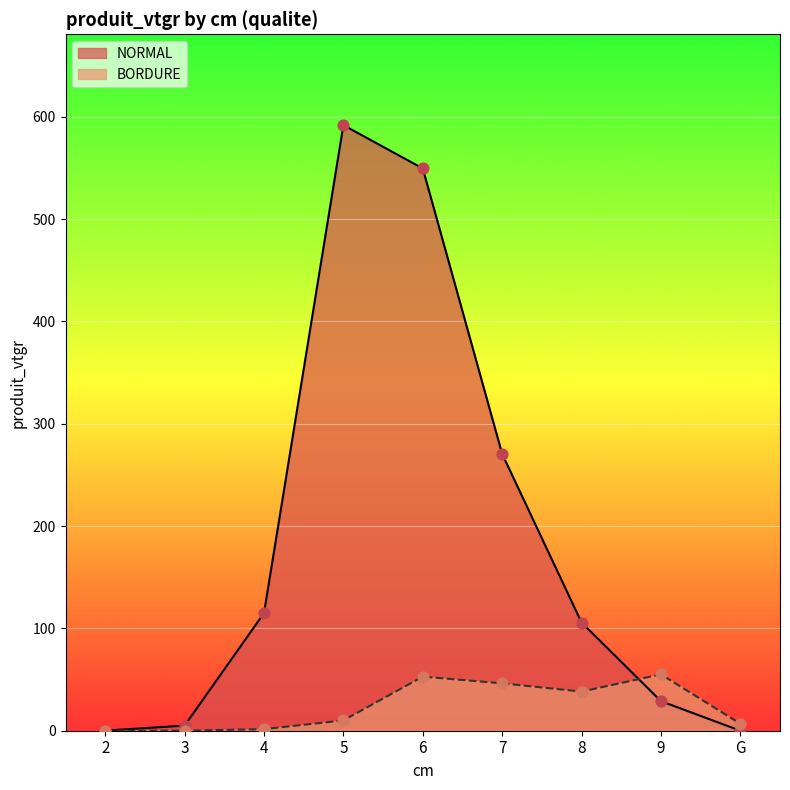

At which category is the sum across all series the highest?

6